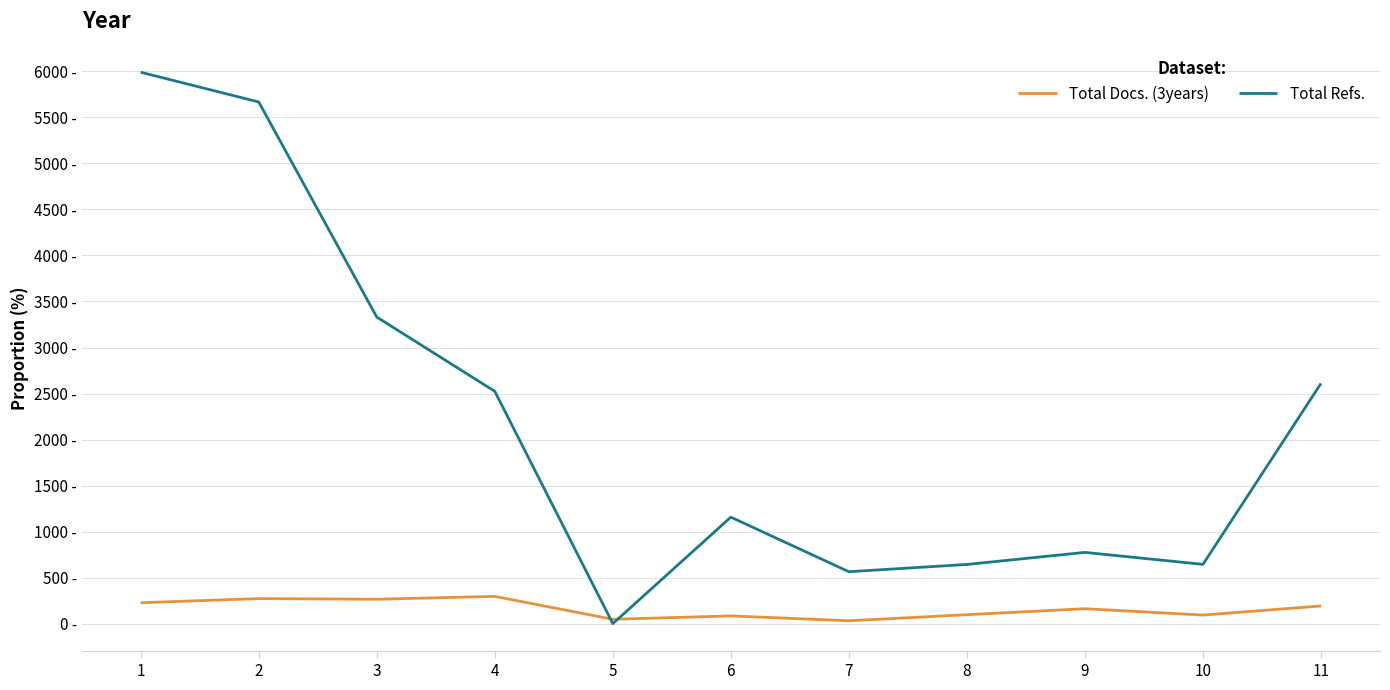

True or false: Total Refs. and Total Docs. (3years) cross at least once.

True